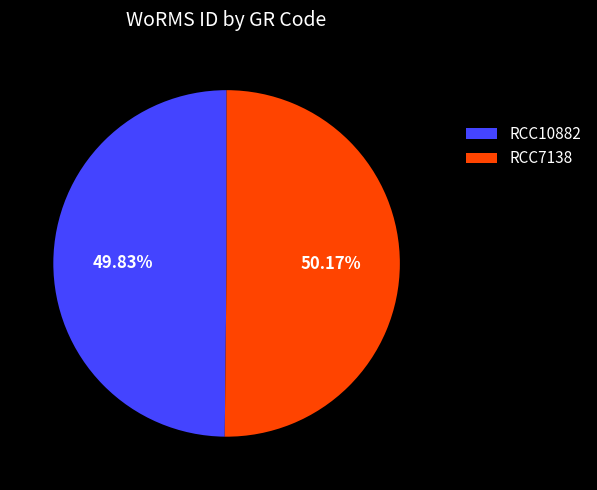

Does any single category account for the majority?

Yes